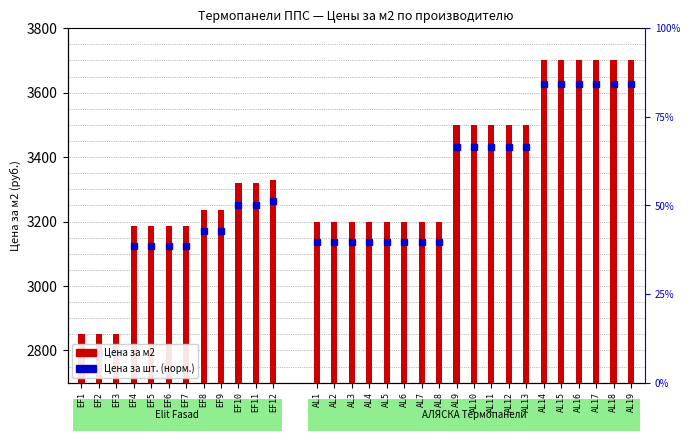

How many values are below 3187?

3